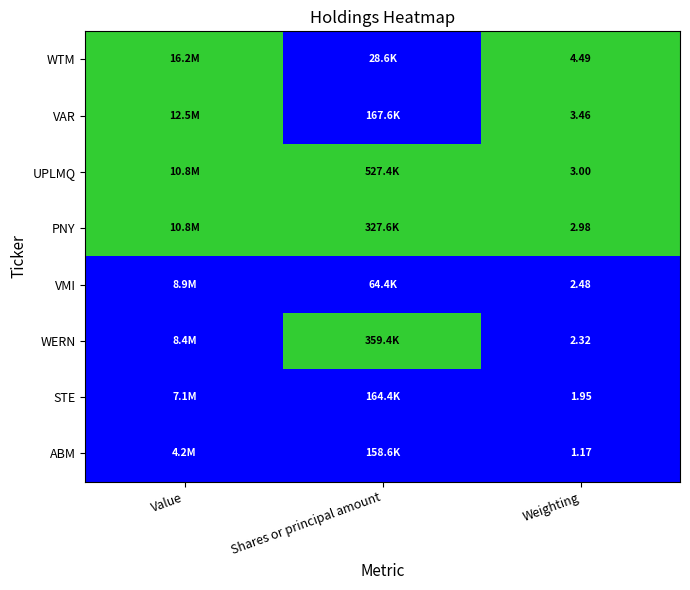

Rank the series at Weighting from lowest to highest value.

ABM, STE, WERN, VMI, PNY, UPLMQ, VAR, WTM